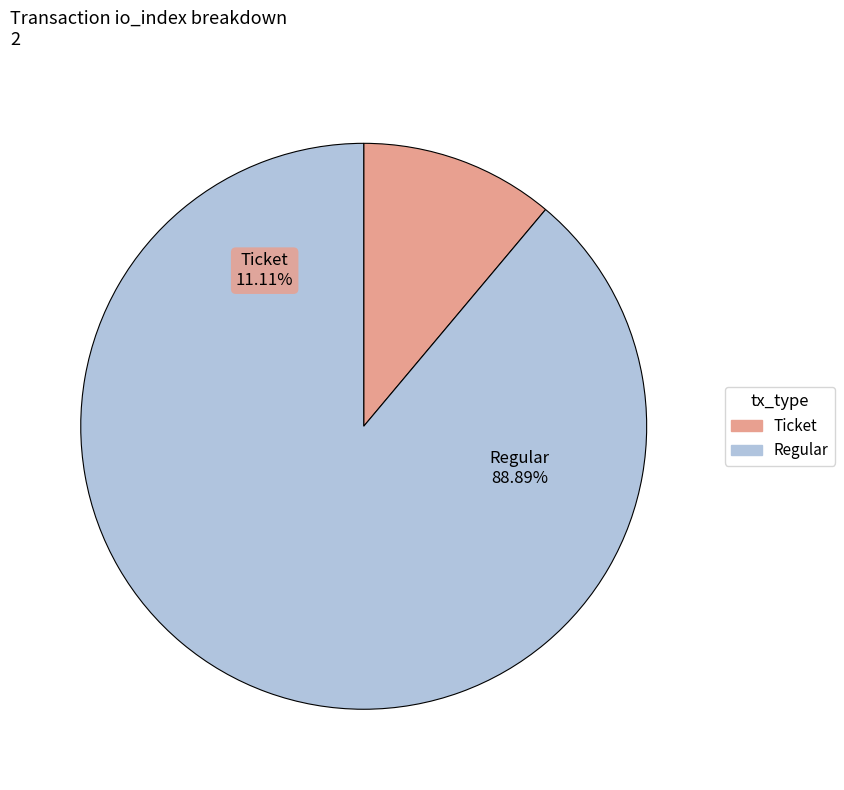

Which slice is the smallest?

Ticket